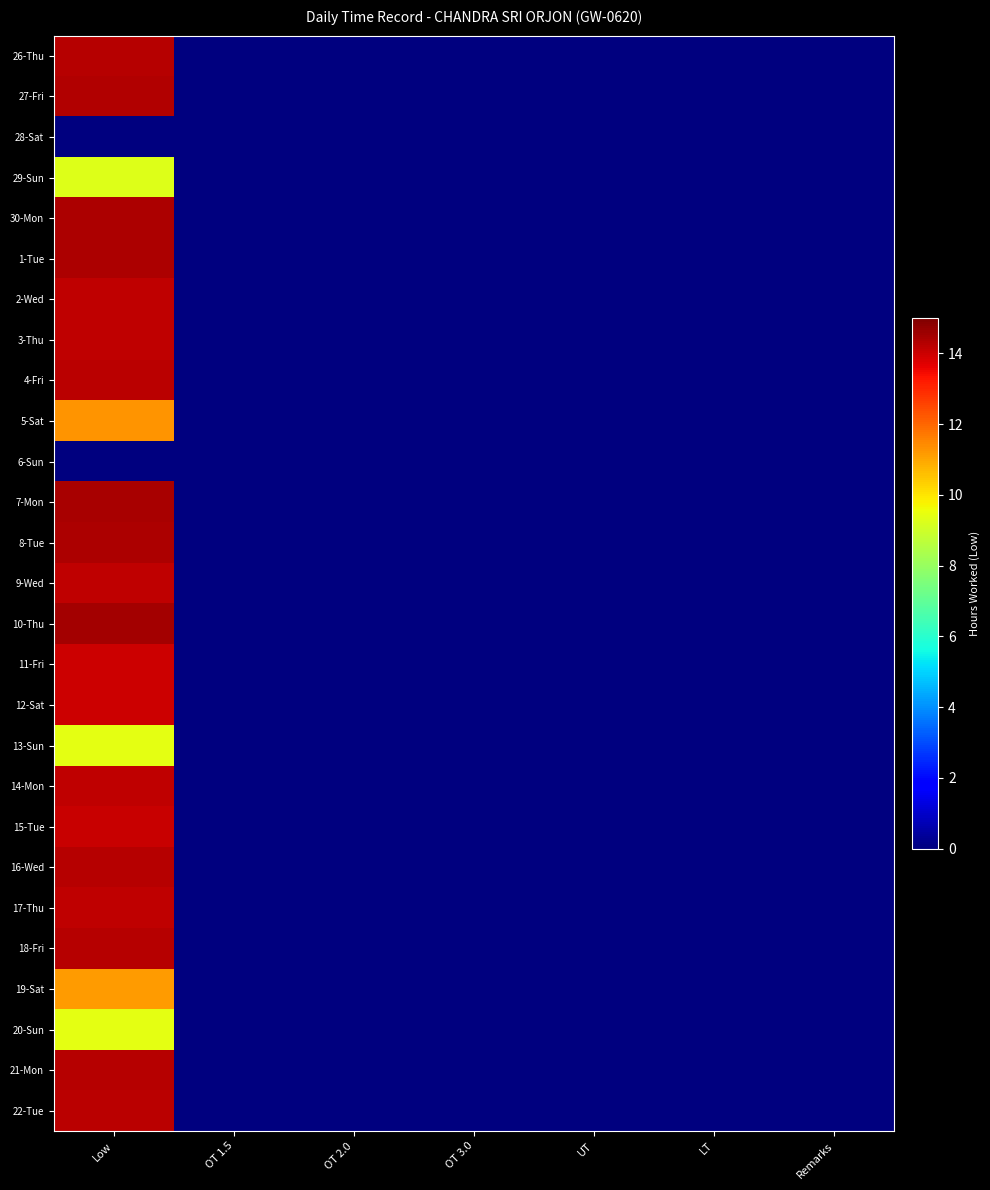

What is the greatest value displayed?

14.5